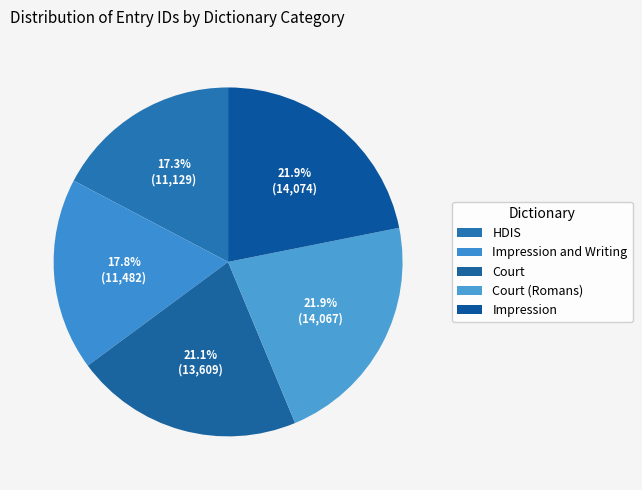

Which has a higher value, Court (Romans) or Impression?

Impression